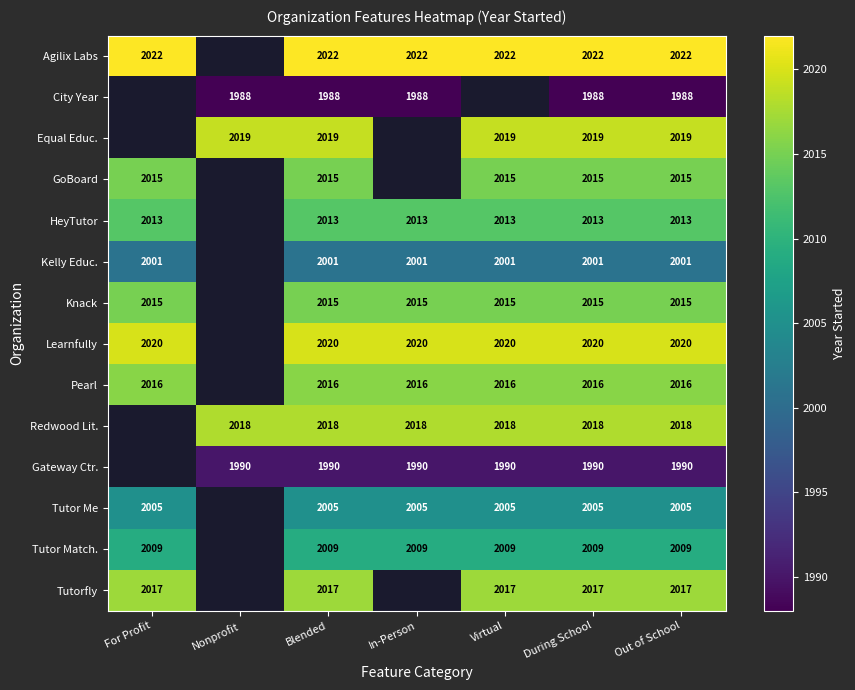

What is the spread (max minus min) of values at Out of School?

34